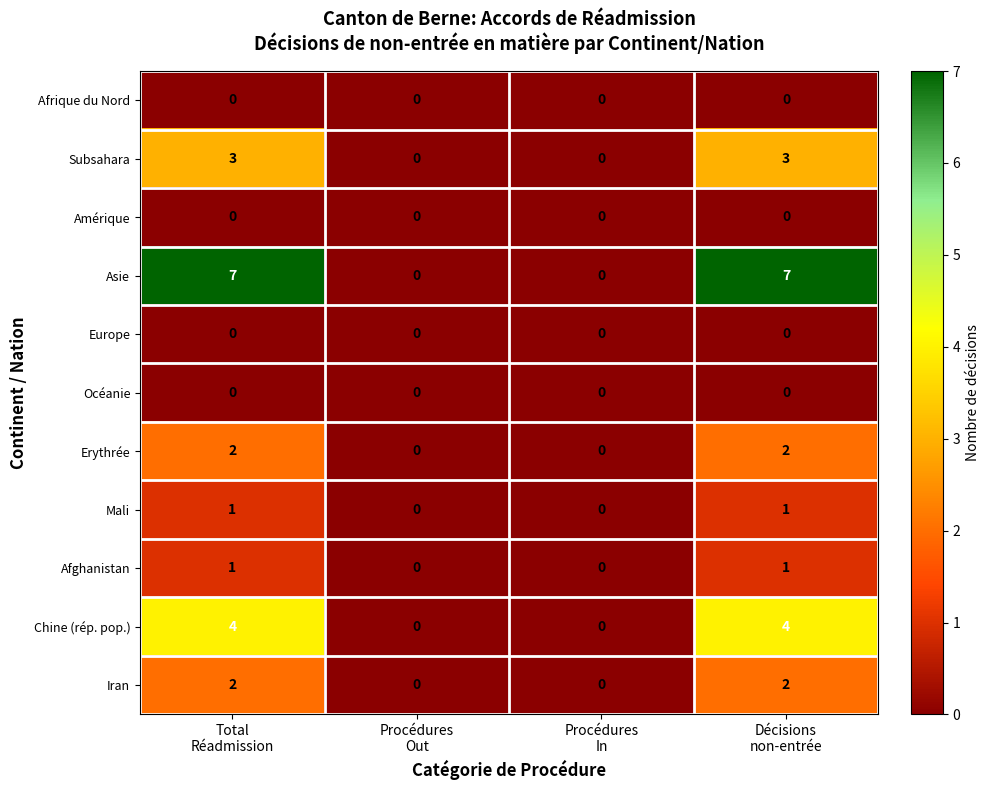

Which series has the widest spread of values?

Asie